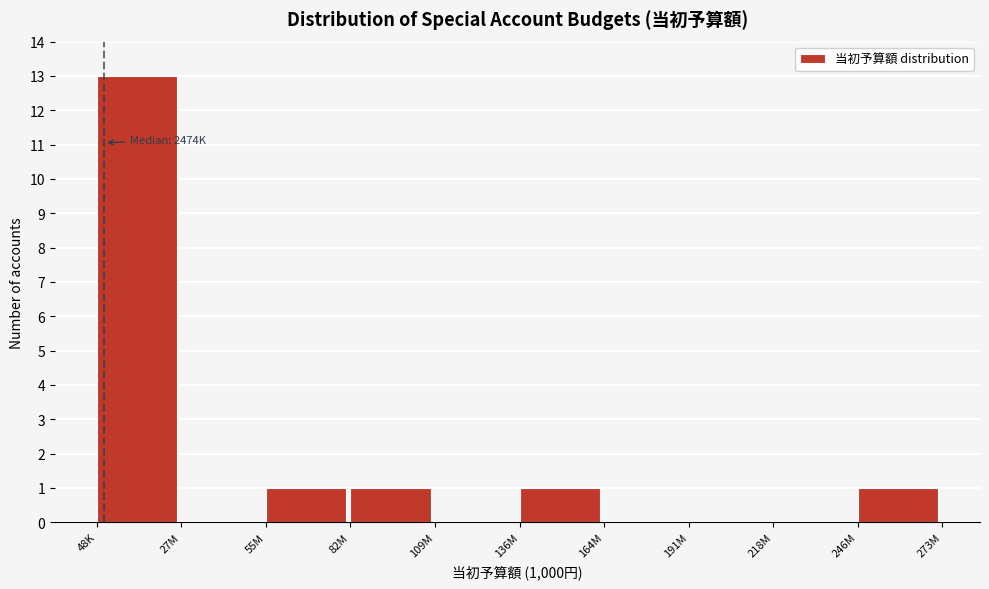

Reading right to left, what are all the values shown in this chart?

246M=1	218M=0	191M=0	164M=0	136M=1	109M=0	82M=1	55M=1	27M=0	48K=13